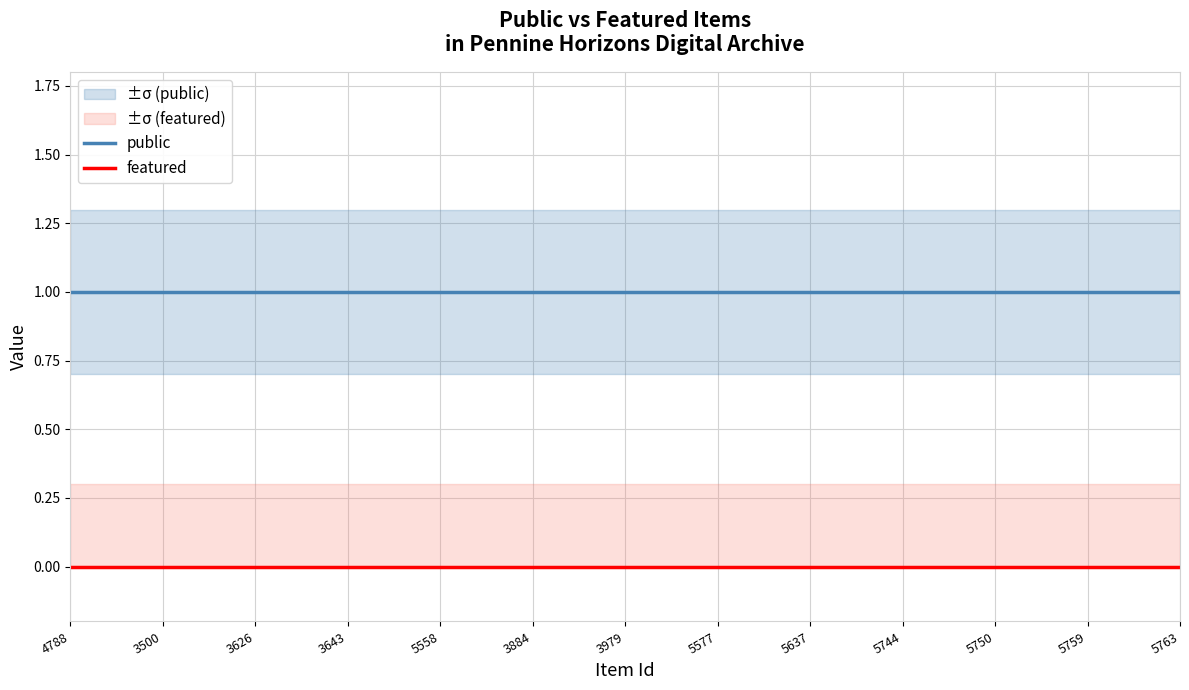

What is the maximum value shown in the chart?

1